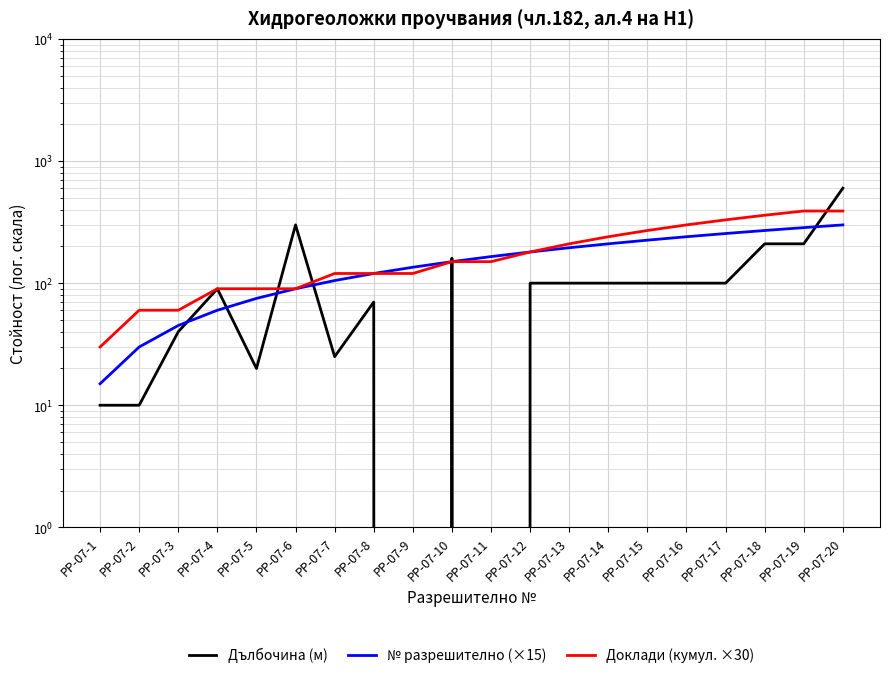

Rank the series by their average value, from lowest to highest.

Дълбочина (м), № разрешително (×15), Доклади (кумул. ×30)